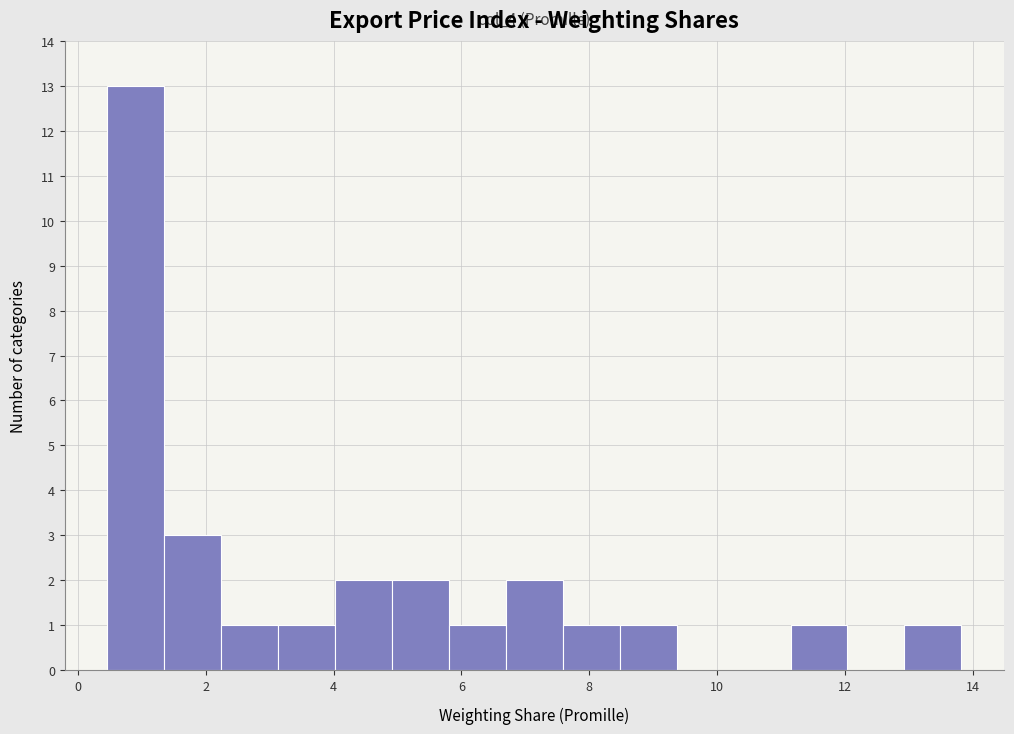

Which range on the x-axis has the tallest bar?

0.4 to 1.4